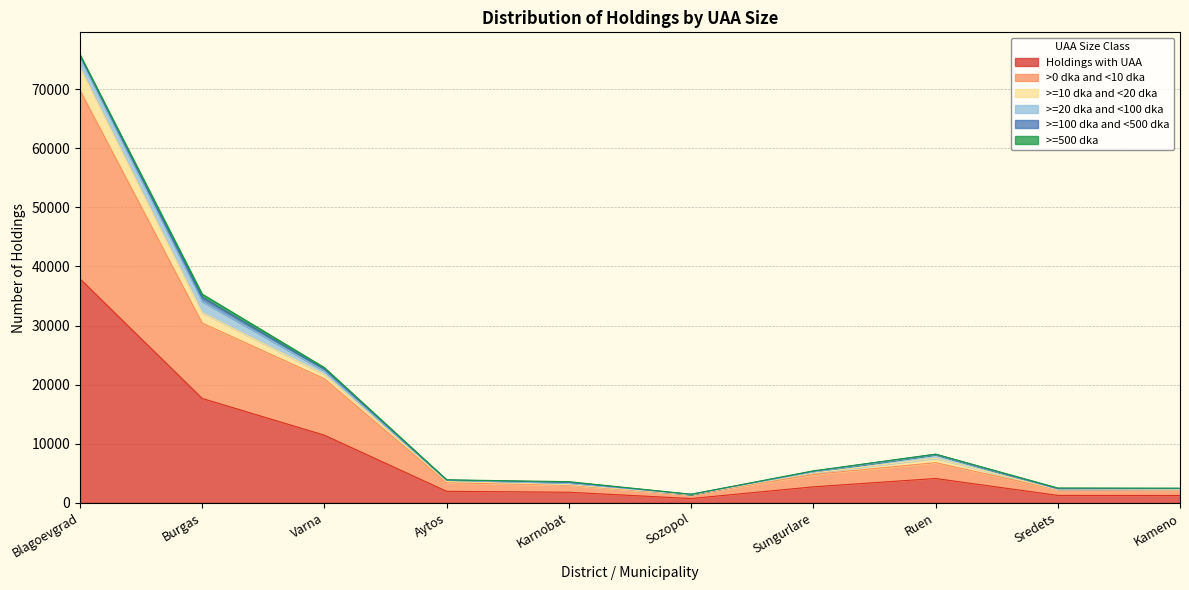

Which label corresponds to the largest value in the chart?

Blagoevgrad